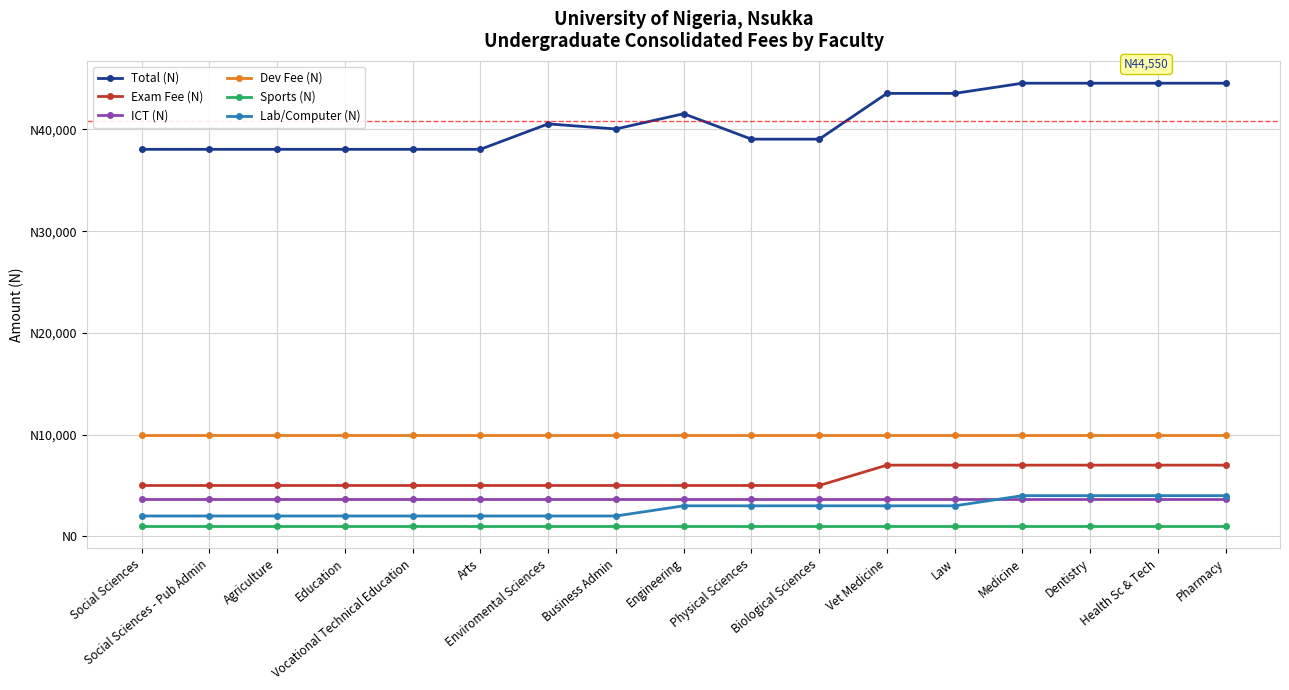

Is this an area chart (filled region under the line)?

No